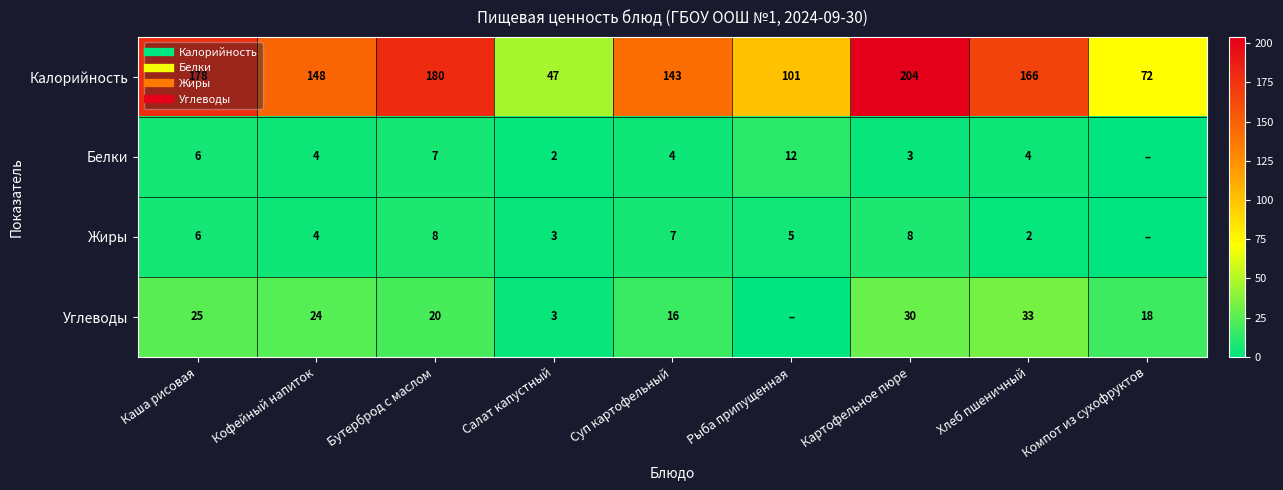

Where does the Белки series first go above 4?

Каша рисовая